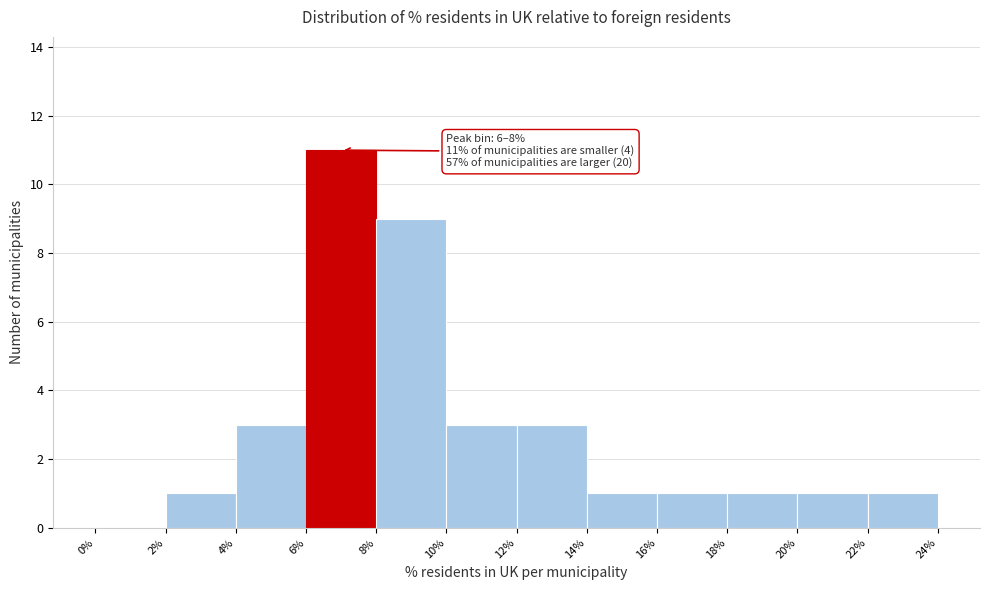

Over which range of the x-axis is the bar tallest?

6% to 8%